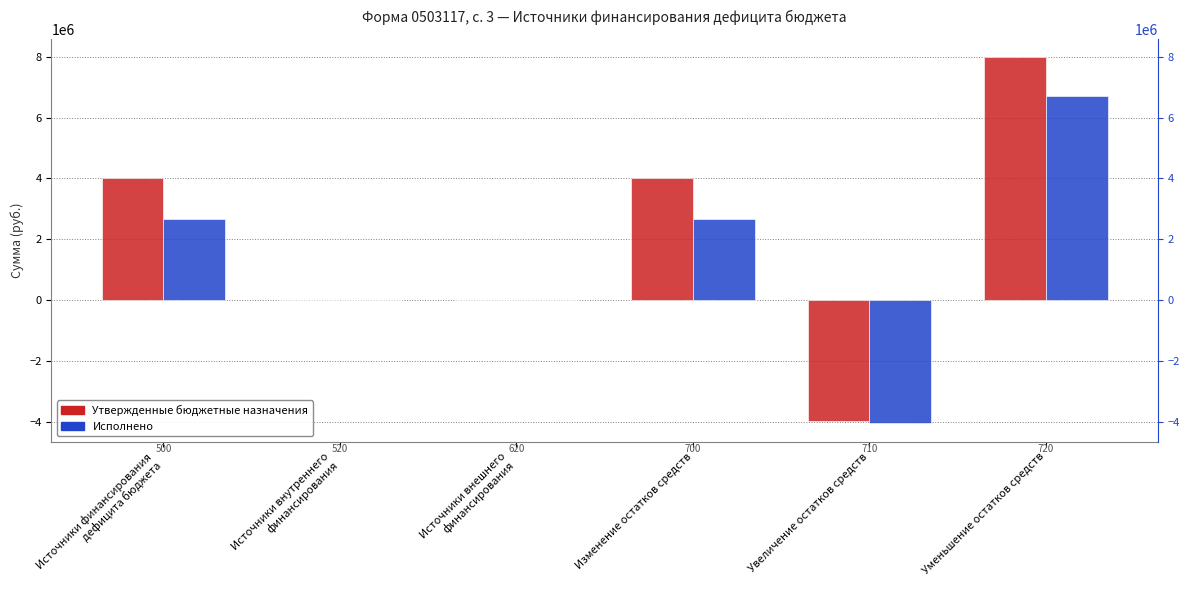

Reading left to right, what are all the values shown in this chart?

Утвержденные бюджетные назначения: Источники финансирования
дефицита бюджета=4000000.0	Источники внутреннего
финансирования=0.0	Источники внешнего
финансирования=0.0	Изменение остатков средств=4000000.0	Увеличение остатков средств=-3990432.0	Уменьшение остатков средств=7990432.0
Исполнено: Источники финансирования
дефицита бюджета=2653198.5	Источники внутреннего
финансирования=0.0	Источники внешнего
финансирования=0.0	Изменение остатков средств=2653198.5	Увеличение остатков средств=-4051165.8	Уменьшение остатков средств=6704364.3